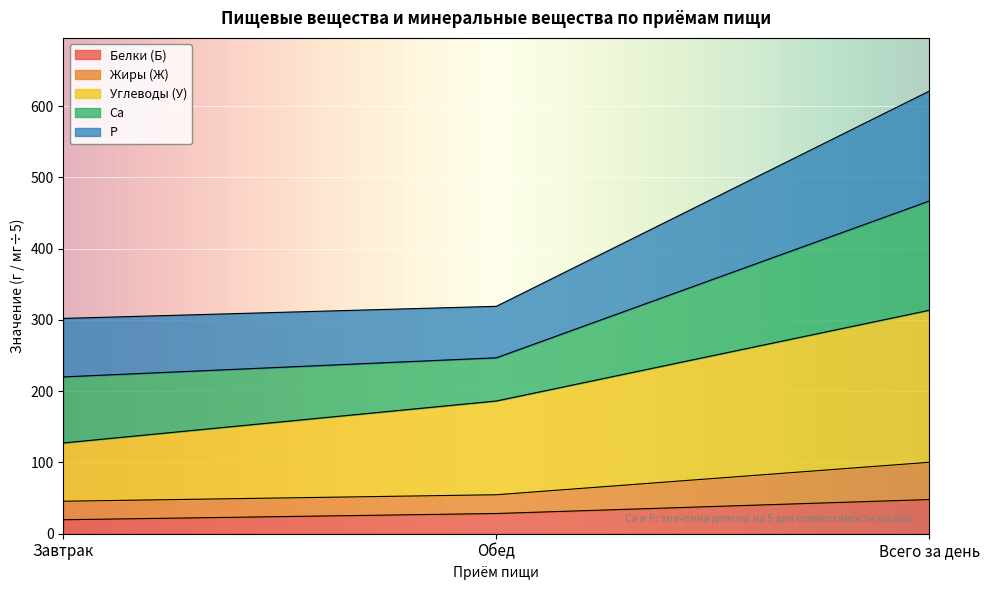

How many values in the Белки (Б) series exceed 28?

2